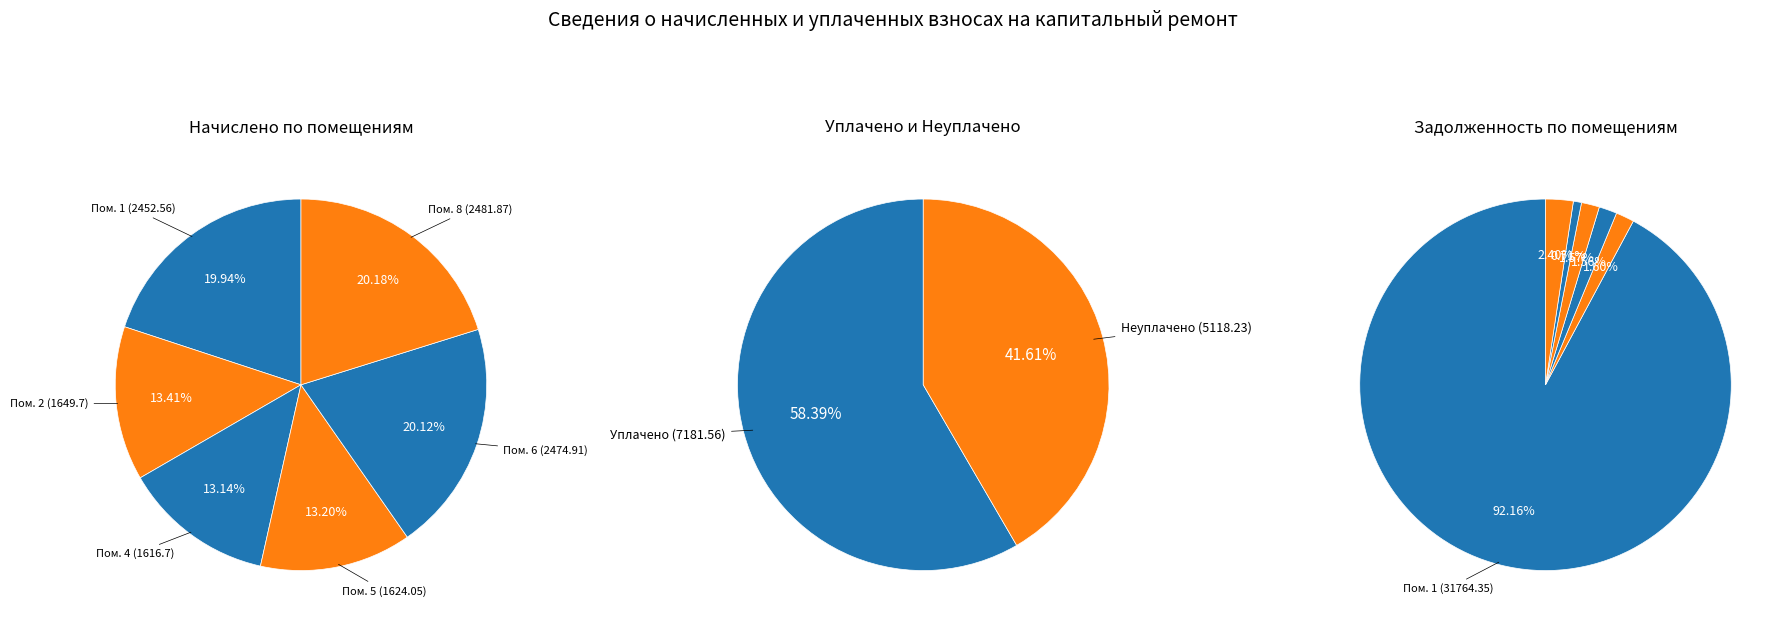

What is the total percentage of 1 and 2?

33.4%